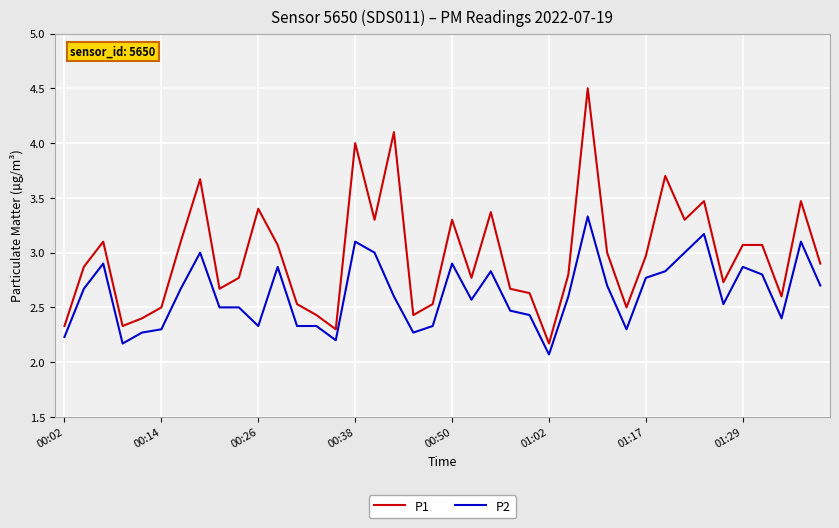

List the series in order of their overall mean, highest first.

P1, P2